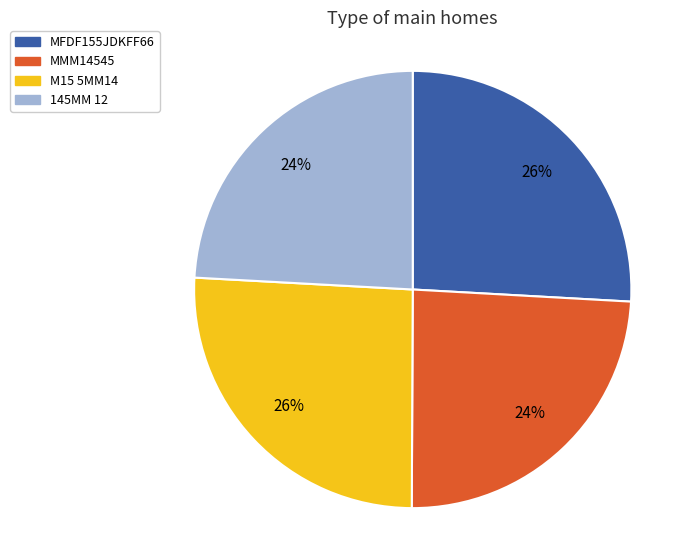

Does any single category account for the majority?

No